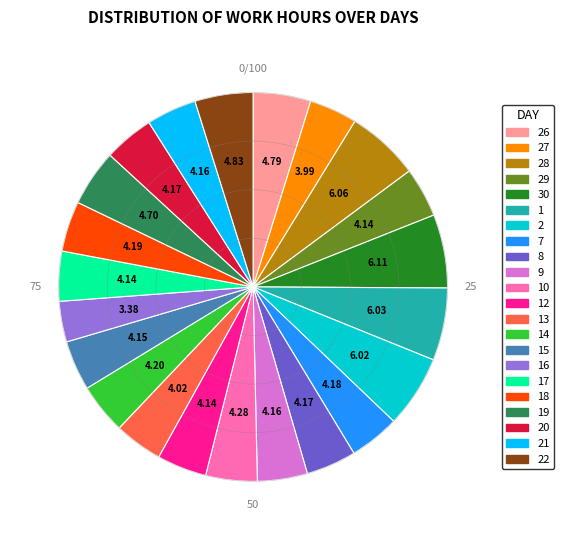

Is there any slice that represents more than half of the pie?

No